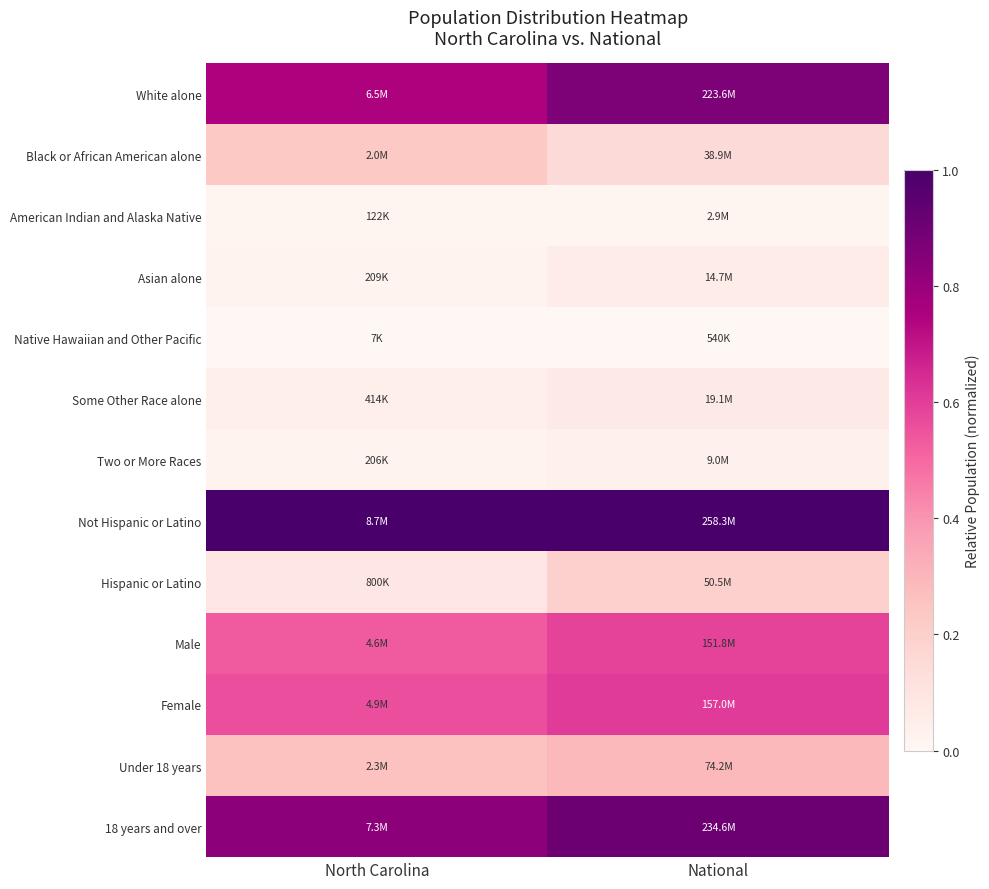

Which series changed the most between North Carolina and National?

White alone